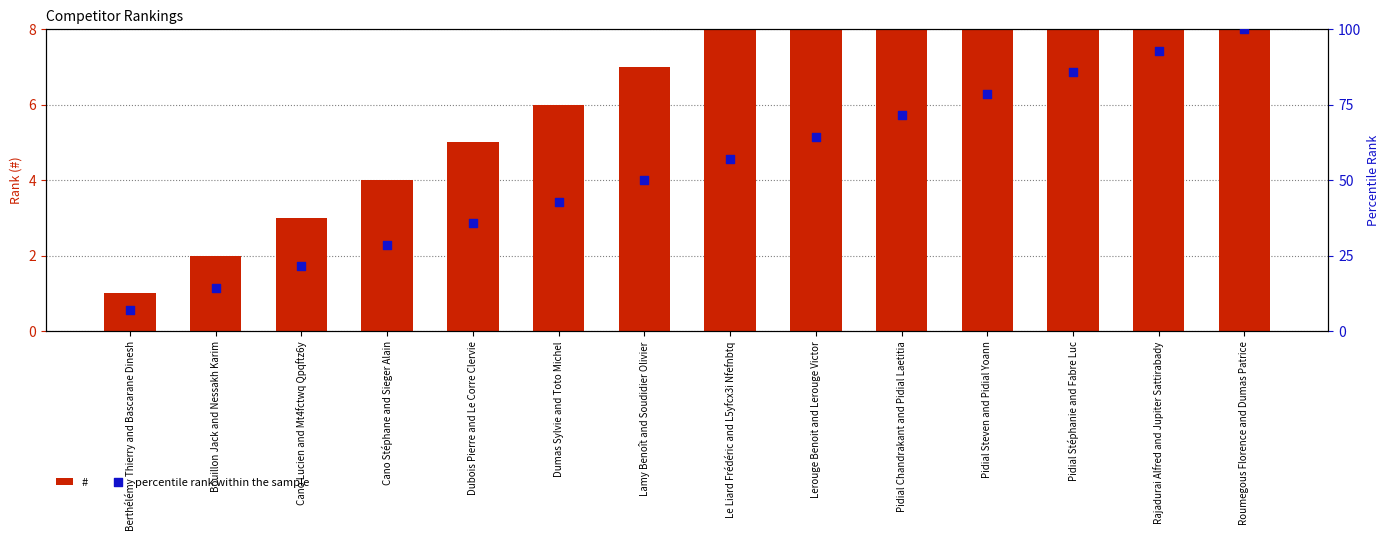

Which series has the largest total across all categories?

percentile rank within the sample